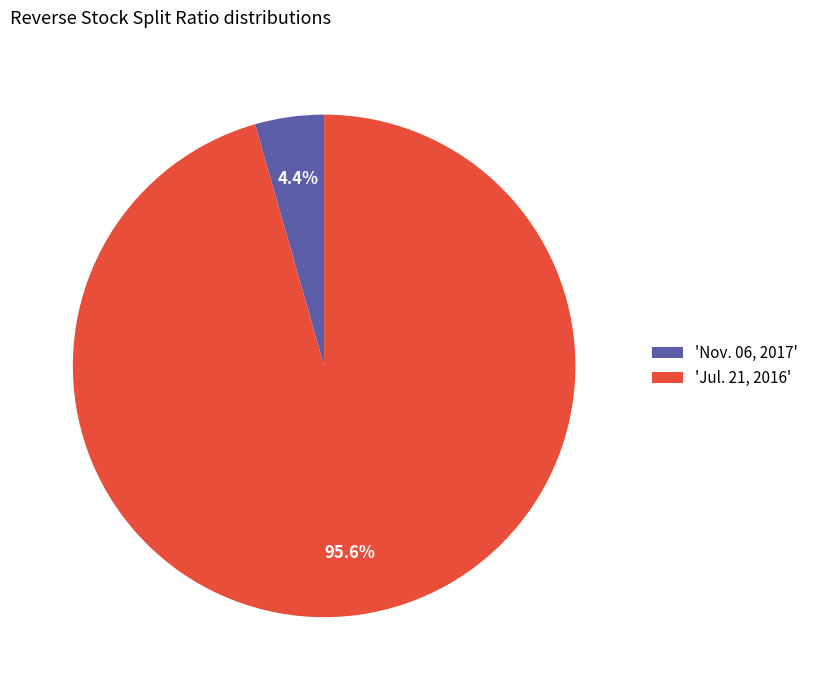

Which category has the smallest portion of the pie?

'Nov. 06, 2017'